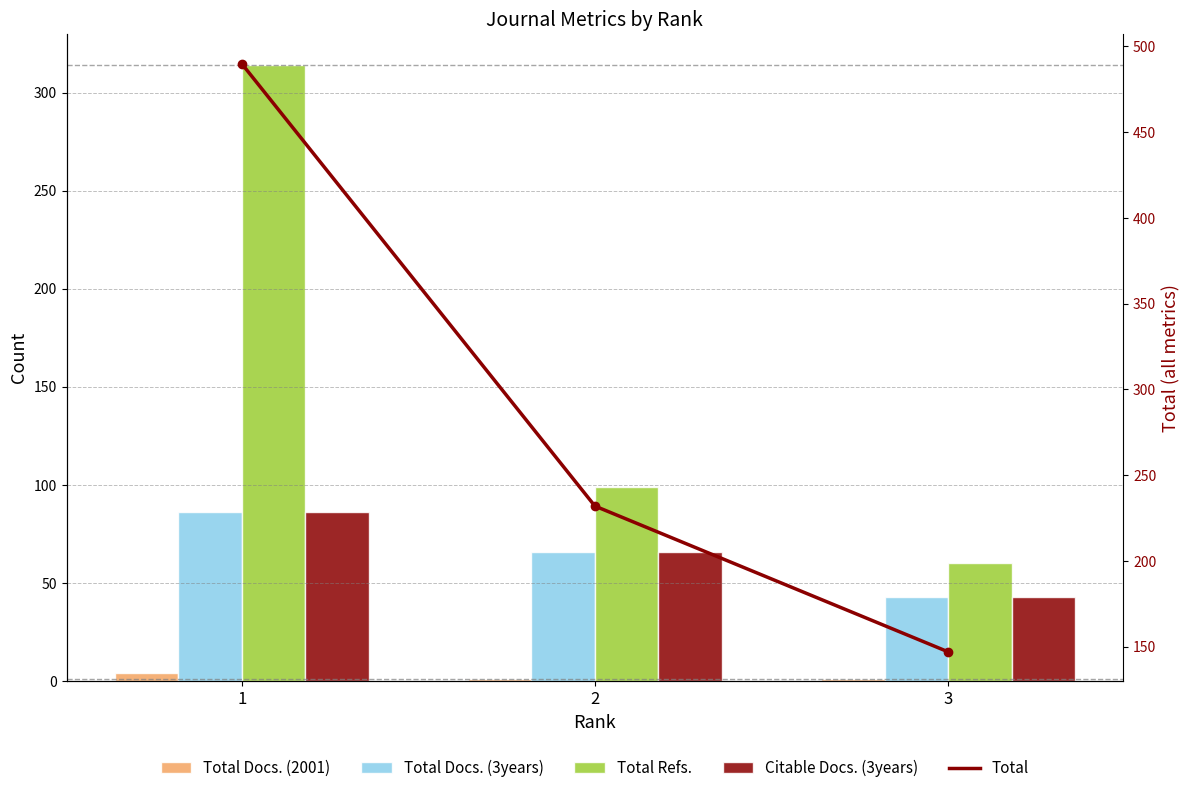

At which category is the sum across all series the highest?

1